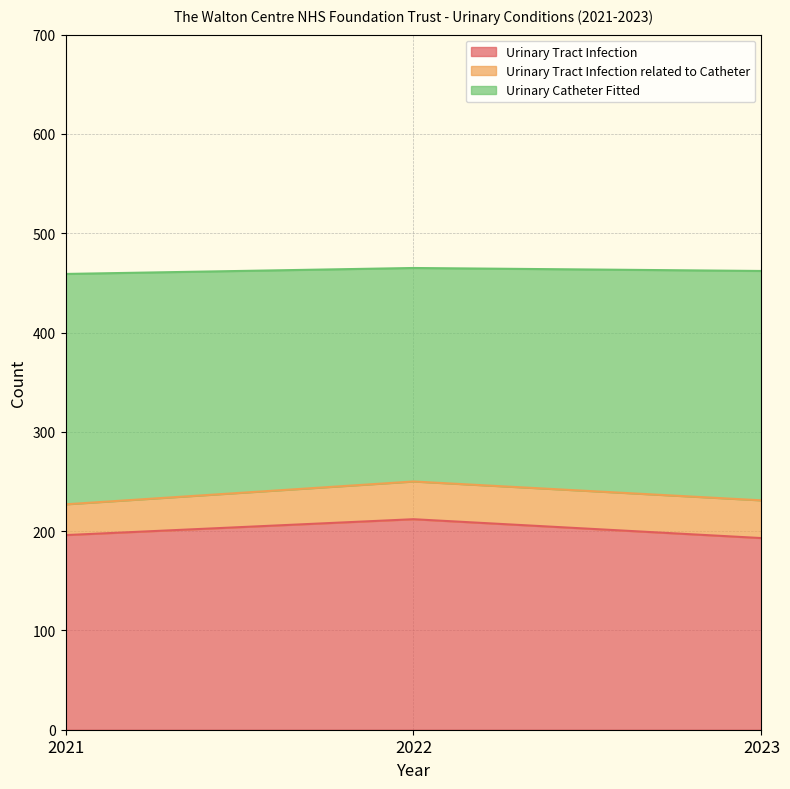

Is the value of Urinary Catheter Fitted at 2022 greater than the value of Urinary Tract Infection at 2021?

Yes